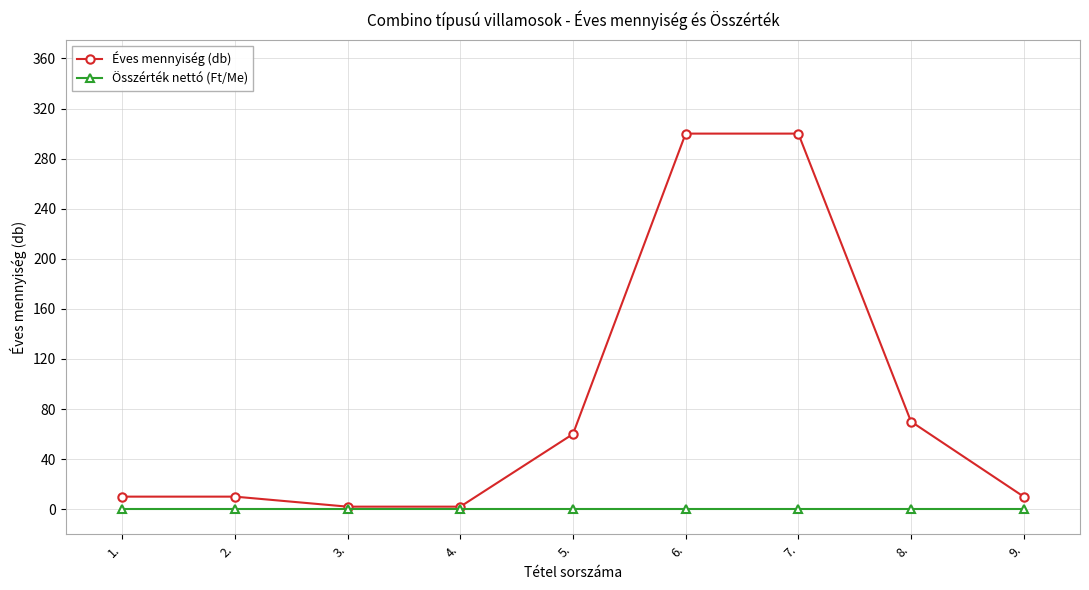

How many lines are shown in the chart?

2